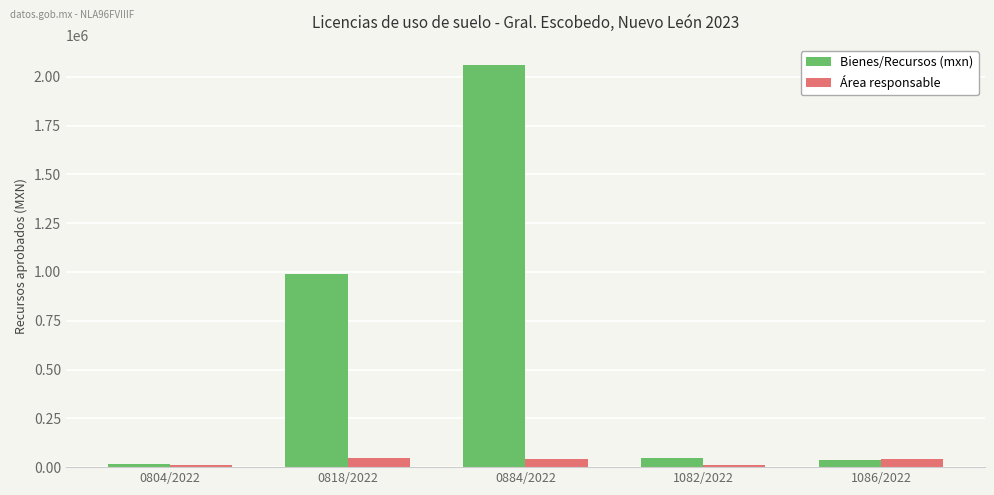

Read the Bienes/Recursos (mxn) value at 1086/2022.

35566.8